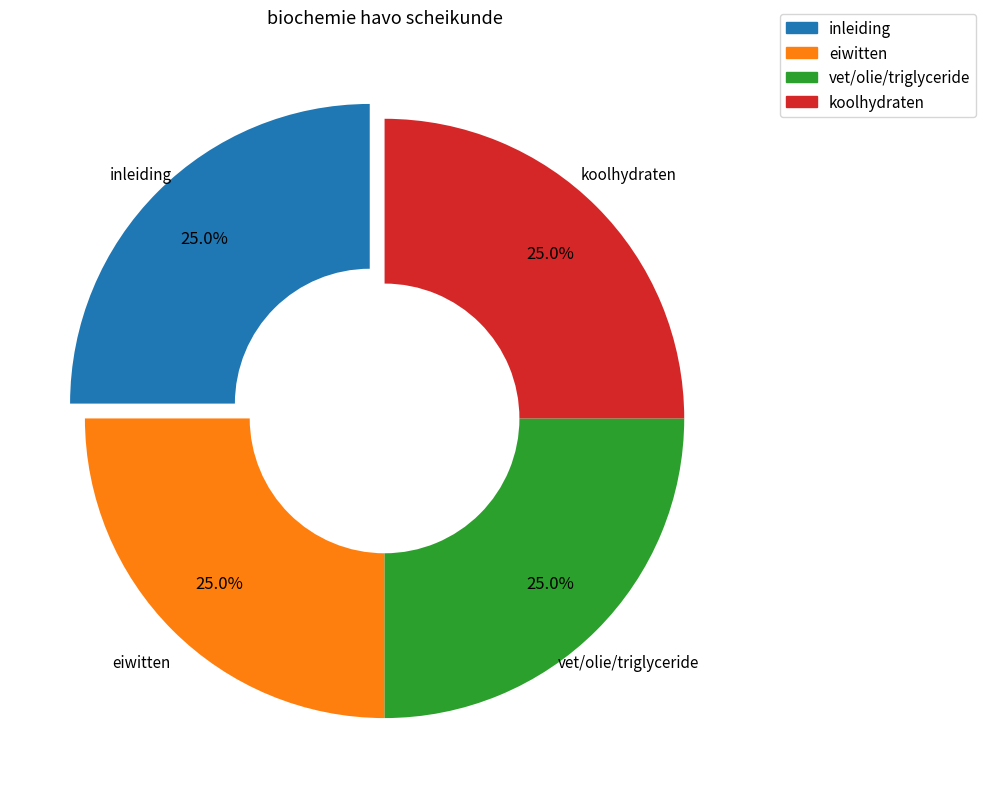

What percentage is the eiwitten slice, to the nearest percent?

25%